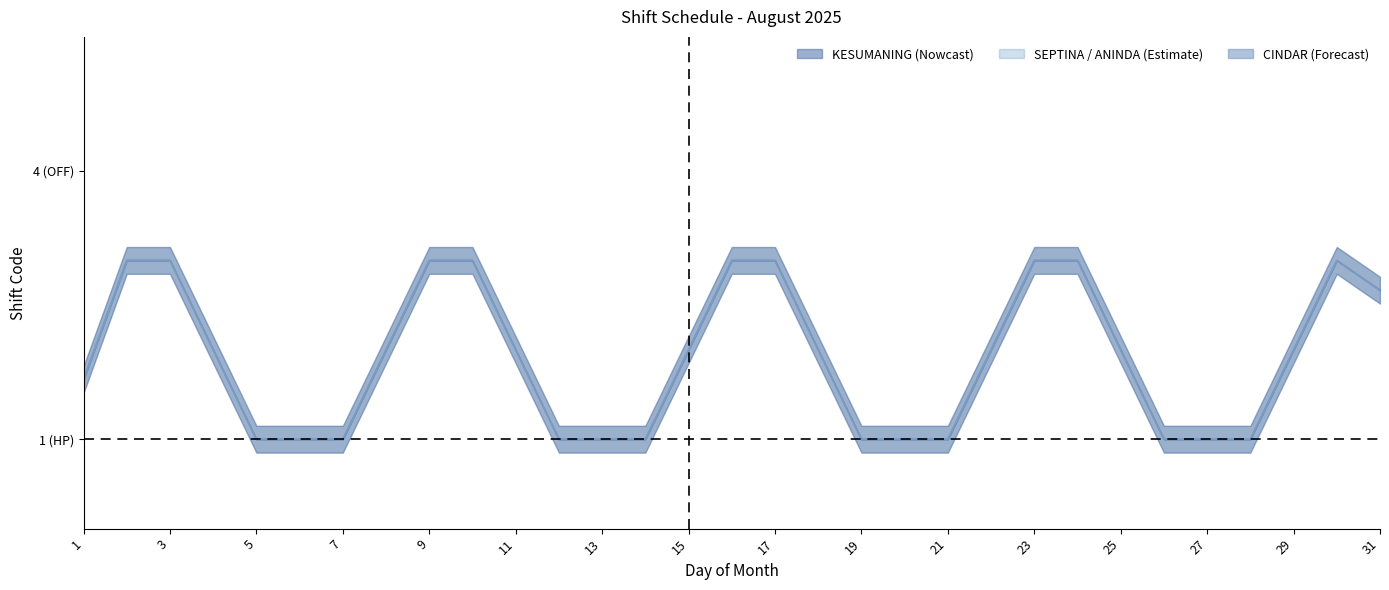

What is the average value?

1.9